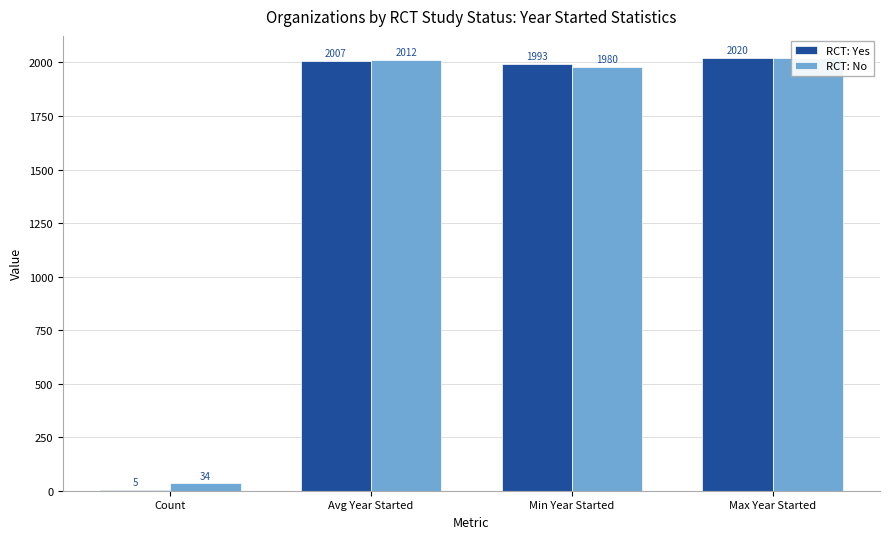

List the labels in order of RCT: No value, largest first.

Max Year Started, Avg Year Started, Min Year Started, Count